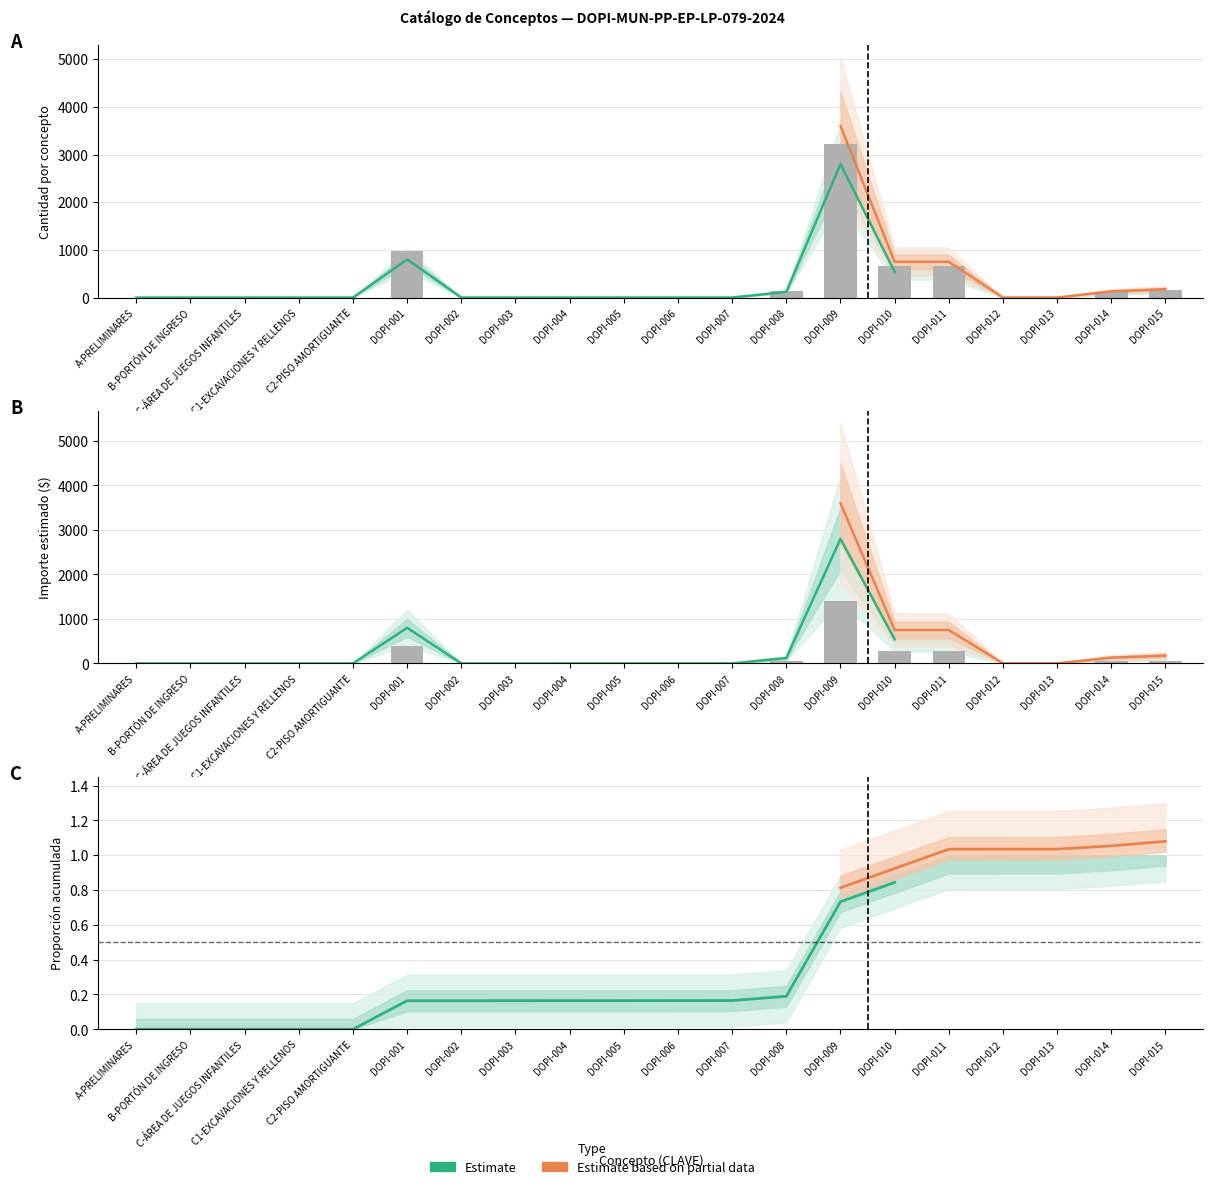

What is the value of the Estimate based on partial data bar at the 16th from the left?

750.0